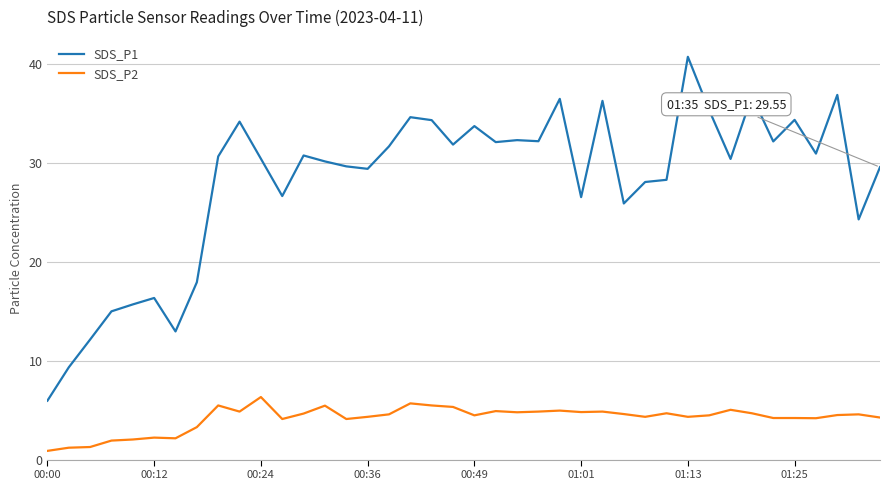

Which series has the largest range (max minus min)?

SDS_P1